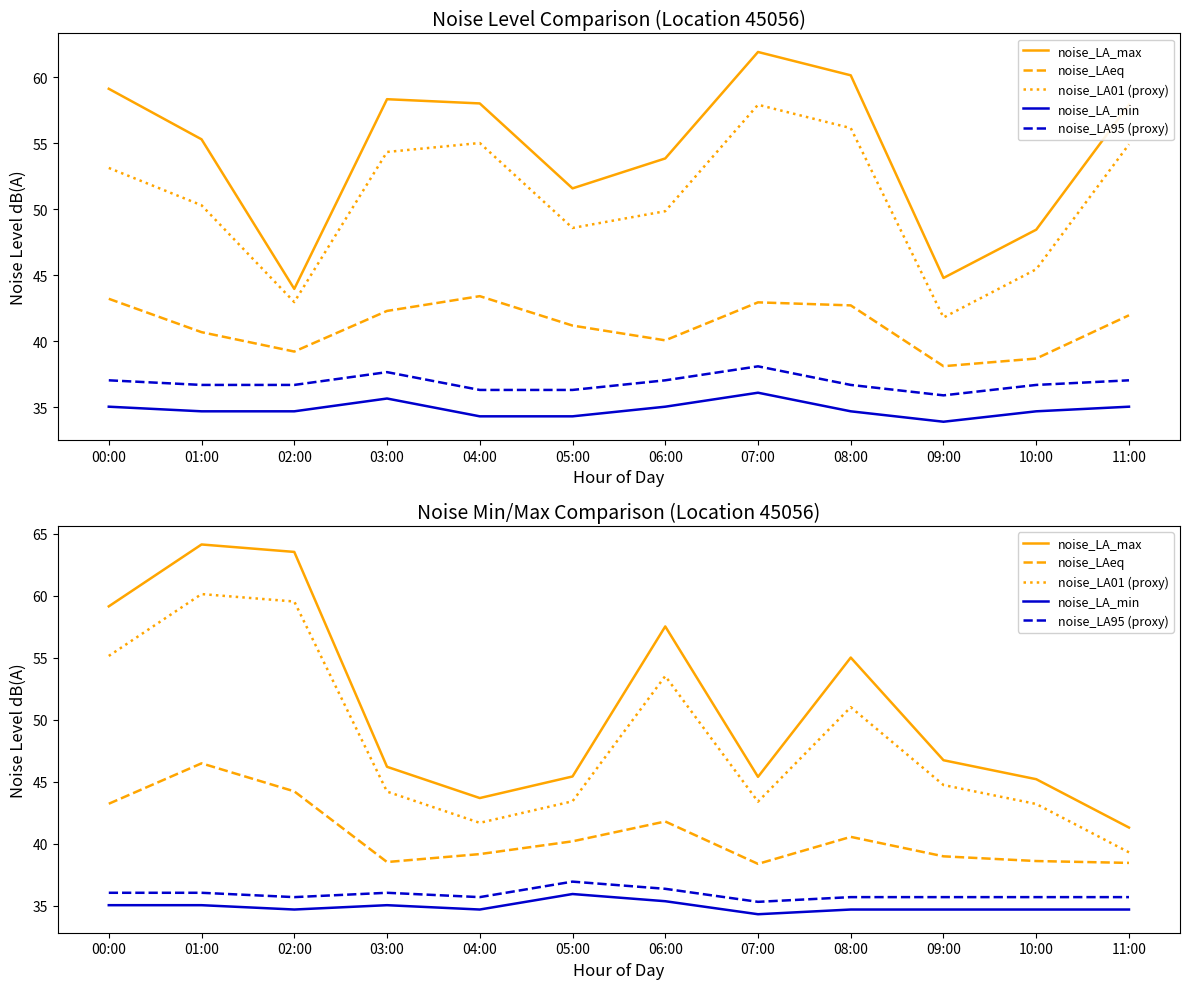

List the labels in order of noise_LA_min value, smallest first.

07:00, 02:00, 04:00, 08:00, 09:00, 10:00, 11:00, 00:00, 01:00, 03:00, 06:00, 05:00